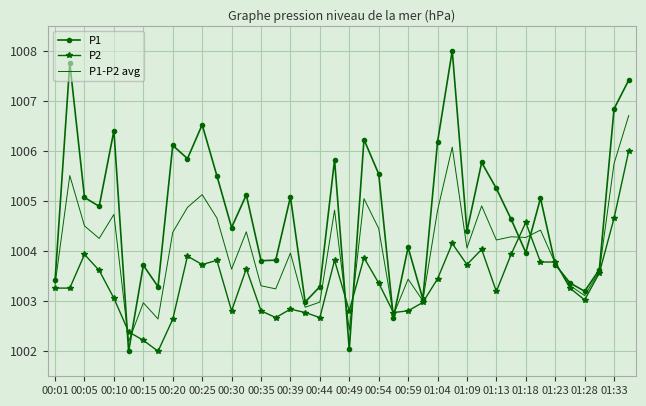

Reading right to left, extract all data points from this chart.

P1: 1007.4	1006.8	1003.6	1003.2	1003.4	1003.7	1005.1	1004.0	1004.6	1005.2	1005.8	1004.4	1008.0	1006.2	1003.0	1004.1	1002.7	1005.5	1006.2	1002.0	1005.8	1003.3	1003.0	1005.1	1003.8	1003.8	1005.1	1004.5	1005.5	1006.5	1005.8	1006.1	1003.3	1003.7	1002.0	1006.4	1004.9	1005.1	1007.8	1003.4
P2: 1006.0	1004.7	1003.6	1003.0	1003.3	1003.8	1003.8	1004.6	1003.9	1003.2	1004.0	1003.7	1004.2	1003.4	1003.0	1002.8	1002.8	1003.4	1003.9	1002.8	1003.8	1002.7	1002.8	1002.8	1002.7	1002.8	1003.6	1002.8	1003.8	1003.7	1003.9	1002.6	1002.0	1002.2	1002.4	1003.1	1003.6	1003.9	1003.3	1003.3
P1-P2 avg: 1006.7	1005.7	1003.6	1003.1	1003.3	1003.8	1004.4	1004.3	1004.3	1004.2	1004.9	1004.1	1006.1	1004.8	1003.0	1003.4	1002.7	1004.5	1005.0	1002.4	1004.8	1003.0	1002.9	1004.0	1003.2	1003.3	1004.4	1003.6	1004.7	1005.1	1004.9	1004.4	1002.6	1003.0	1002.2	1004.7	1004.3	1004.5	1005.5	1003.3